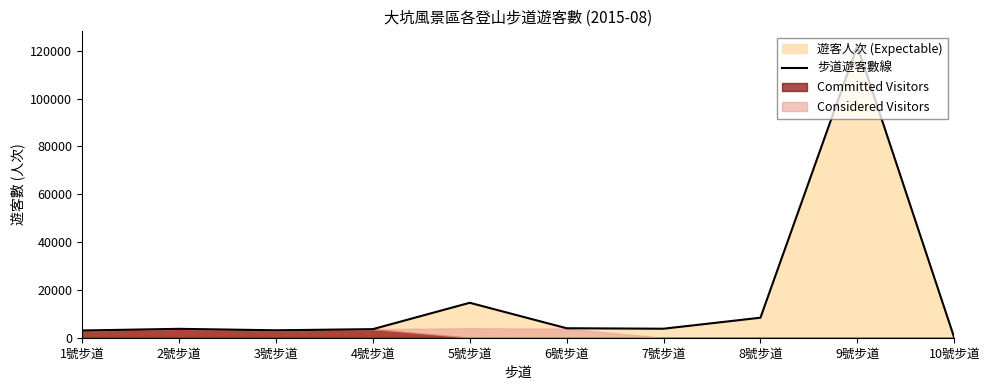

At which label does the data first exceed 3767?

5號步道